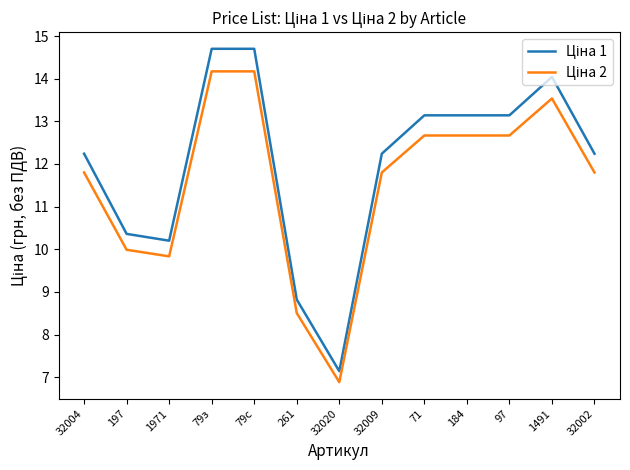

What position from the left is 184?

10